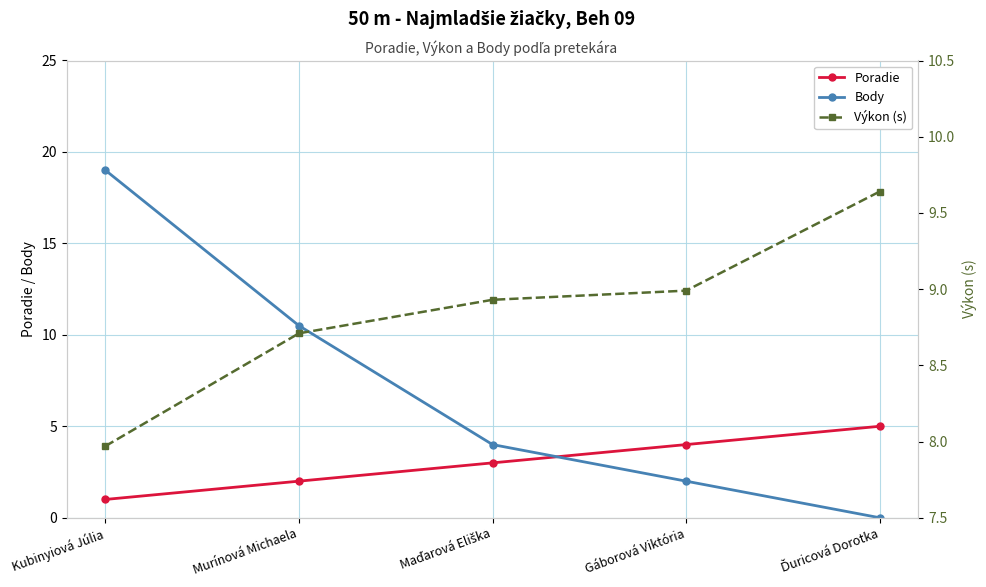

The Poradie series shows 1.0 at Kubinyiová Júlia. True or false?

True